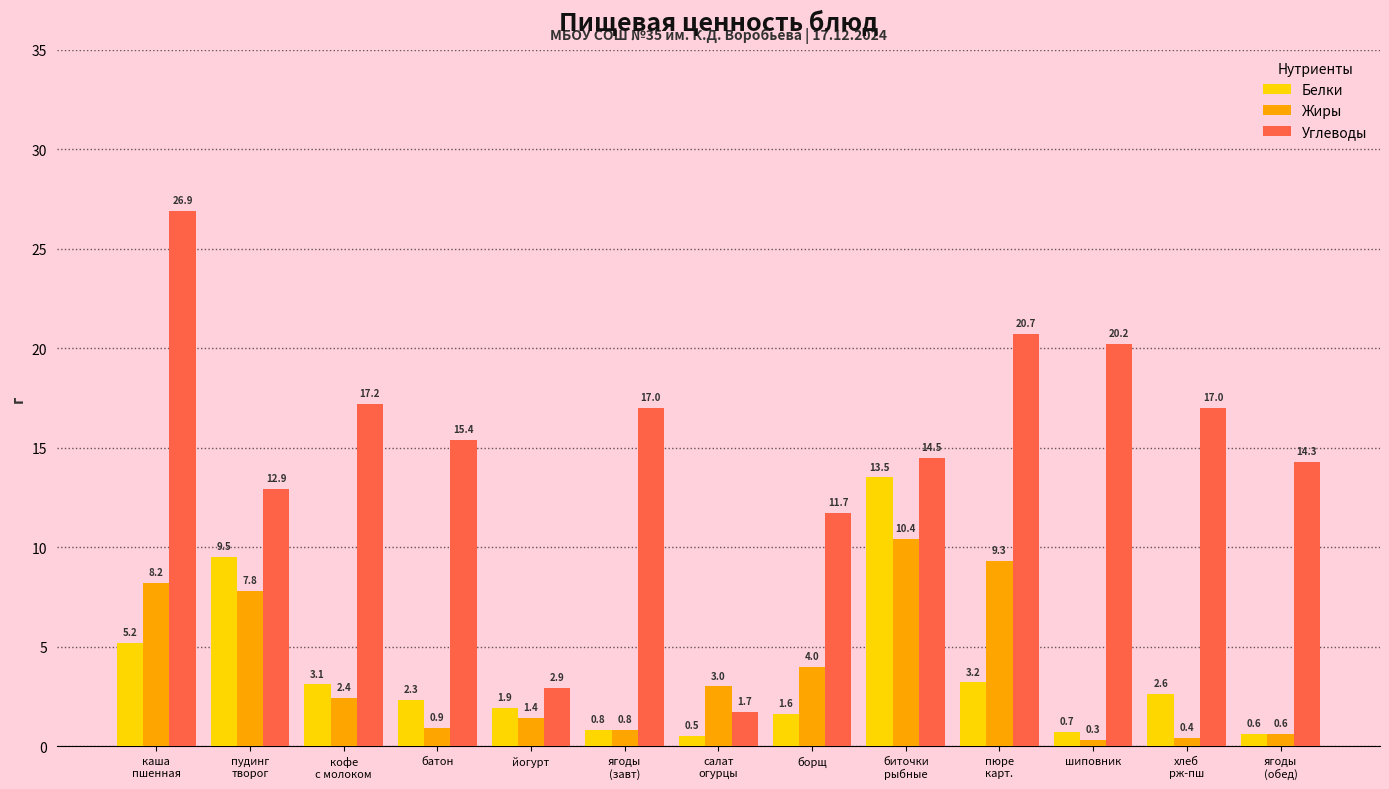

Which series has the widest spread of values?

Углеводы